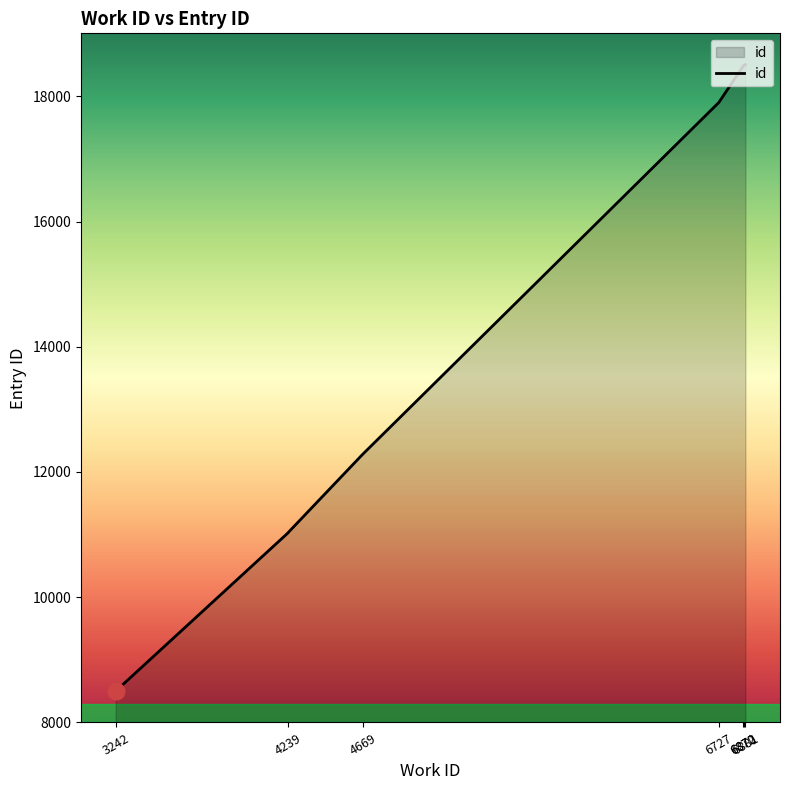

What position from the right is 6872?

5